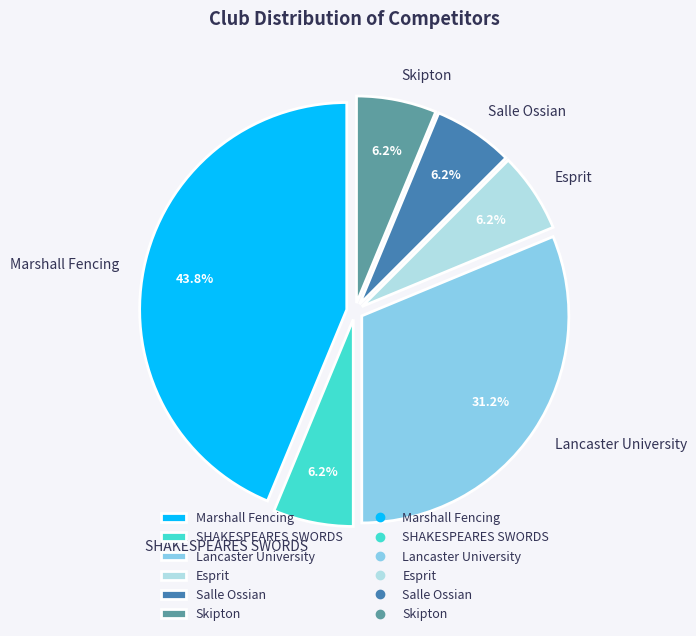

The SHAKESPEARES SWORDS slice represents 20% of the pie. True or false?

False